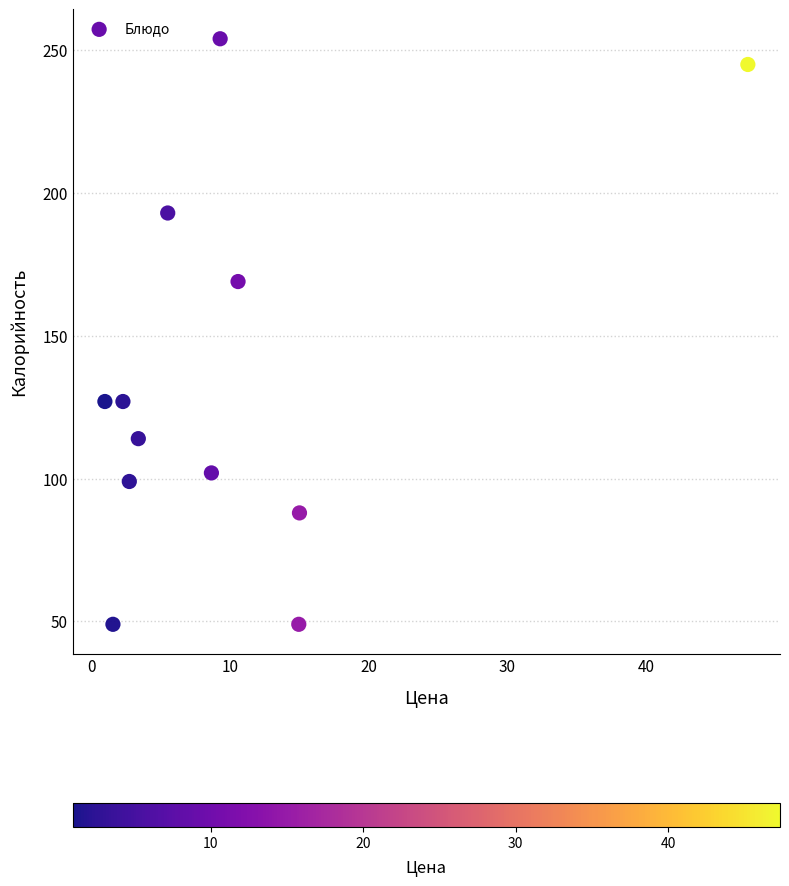

What is the range of Y values (max minus min)?

205